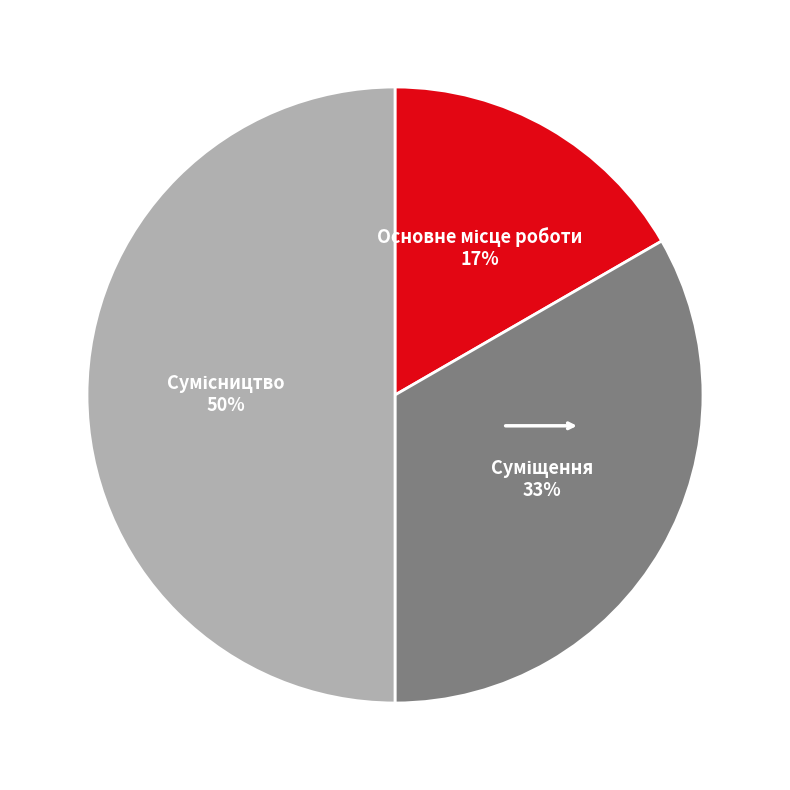

To the nearest percent, what is the difference between the largest and smallest slice percentages?

33%